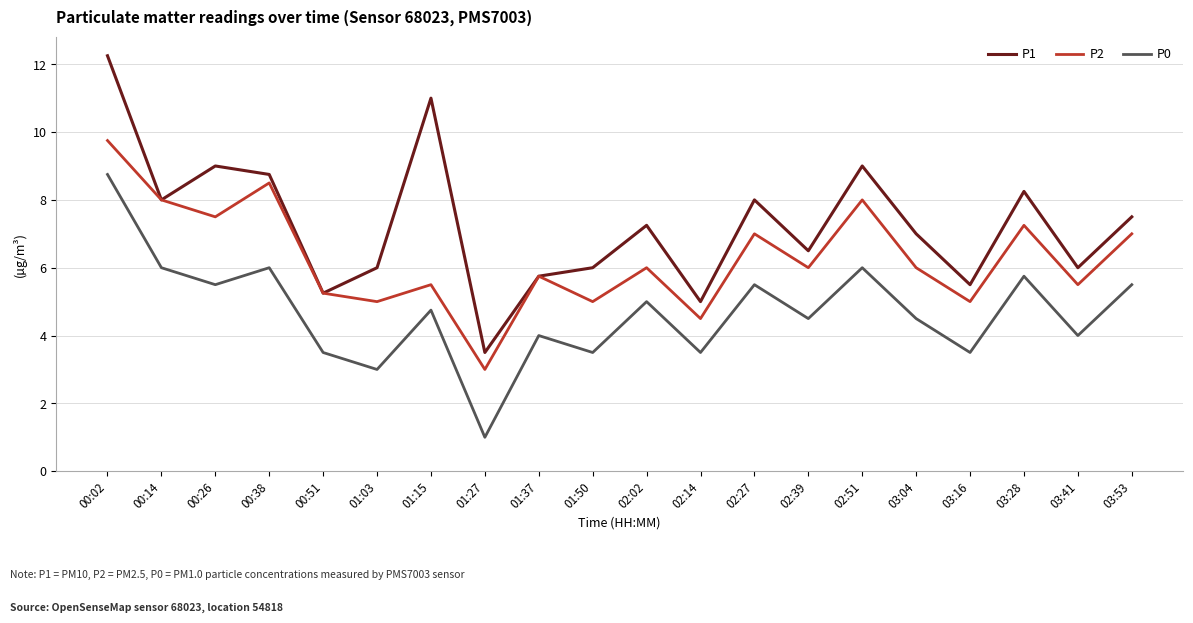

The P1 series shows 3.9 at 01:37. True or false?

False